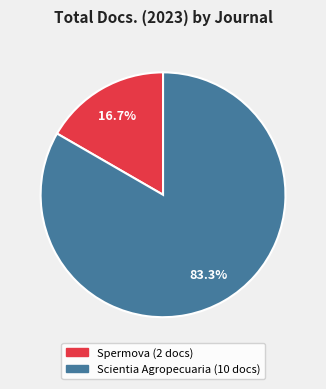

Rank the categories by value from highest to lowest.

Scientia Agropecuaria, Spermova